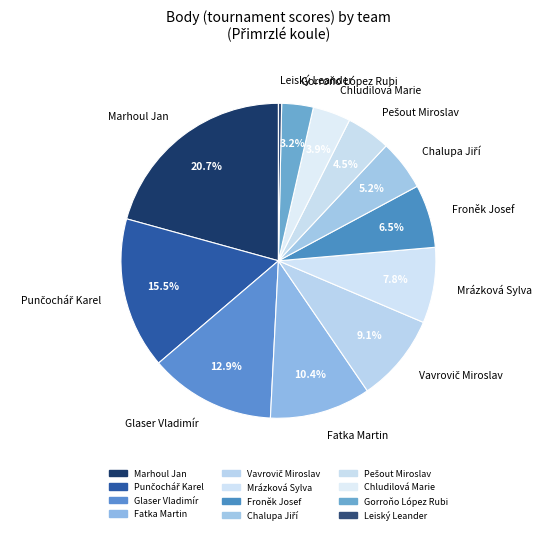

How much of the chart is everything except Mrázková Sylva?

92.2%